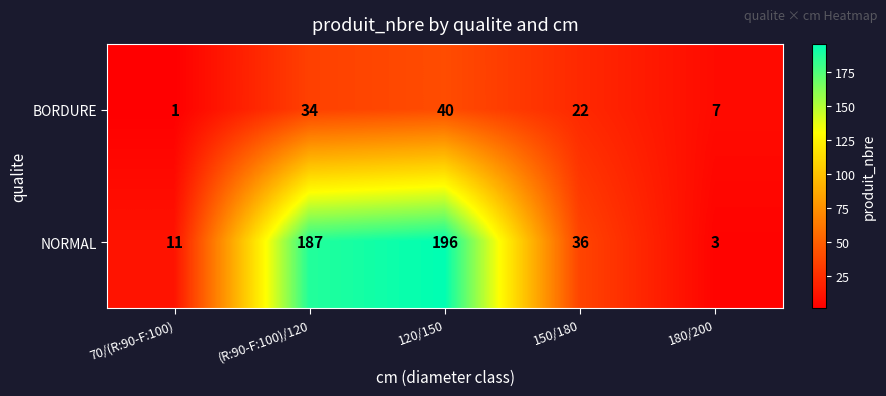

Which series has the largest total across all categories?

NORMAL